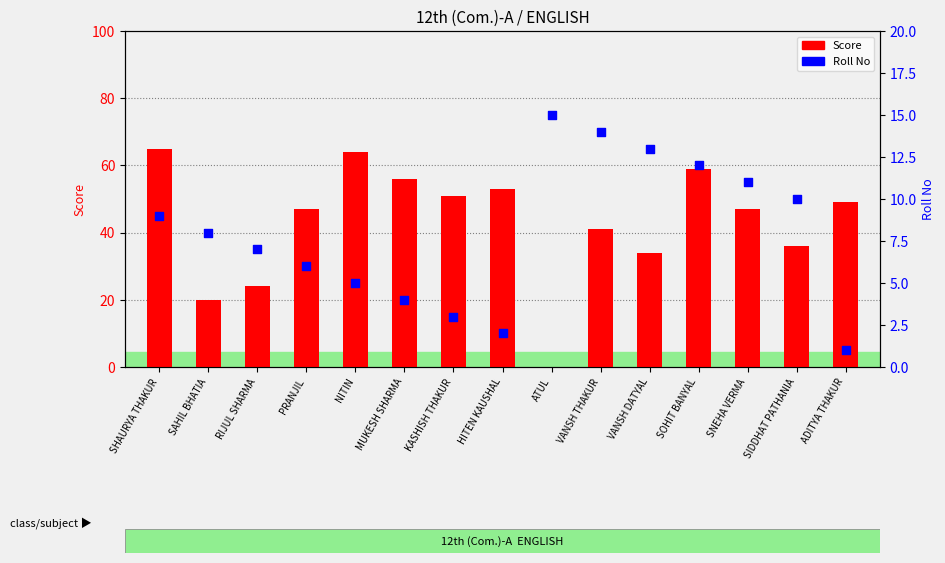

Is the value of Roll No at PRANJIL greater than the value of Score at RIJUL SHARMA?

No